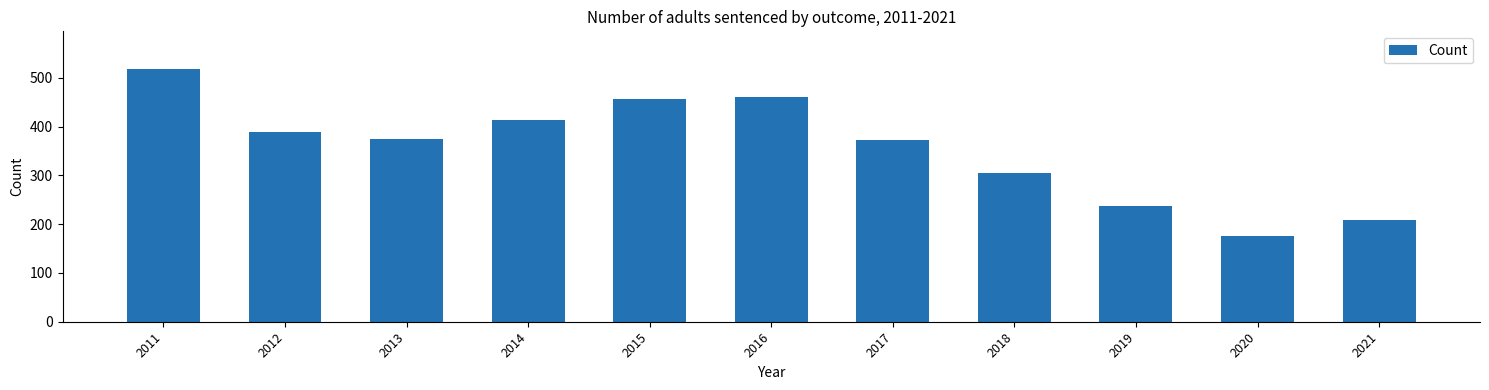

Reading right to left, list all the values displayed in this chart.

2021=208	2020=175	2019=237	2018=305	2017=372	2016=461	2015=457	2014=414	2013=375	2012=389	2011=518